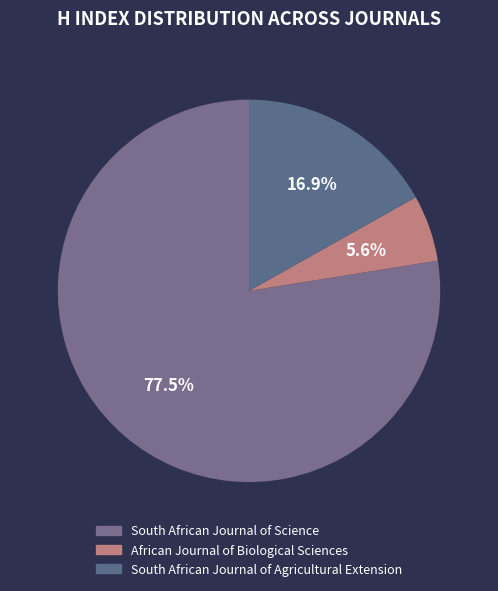

Is it true that African Journal of Biological Sciences is 1% of the pie?

False